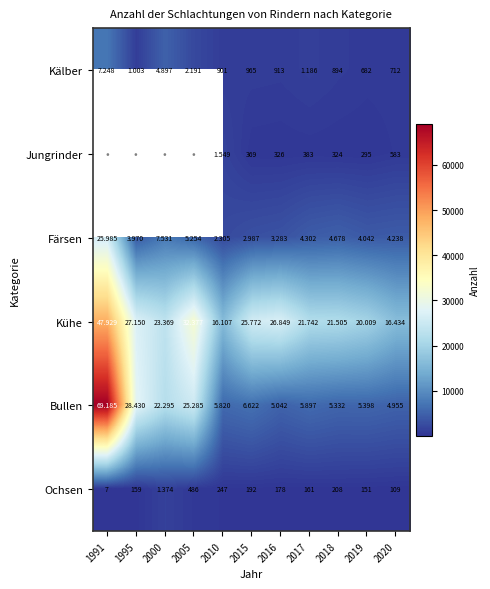

Is it true that Jungrinder equals 1033 at 2005?

False